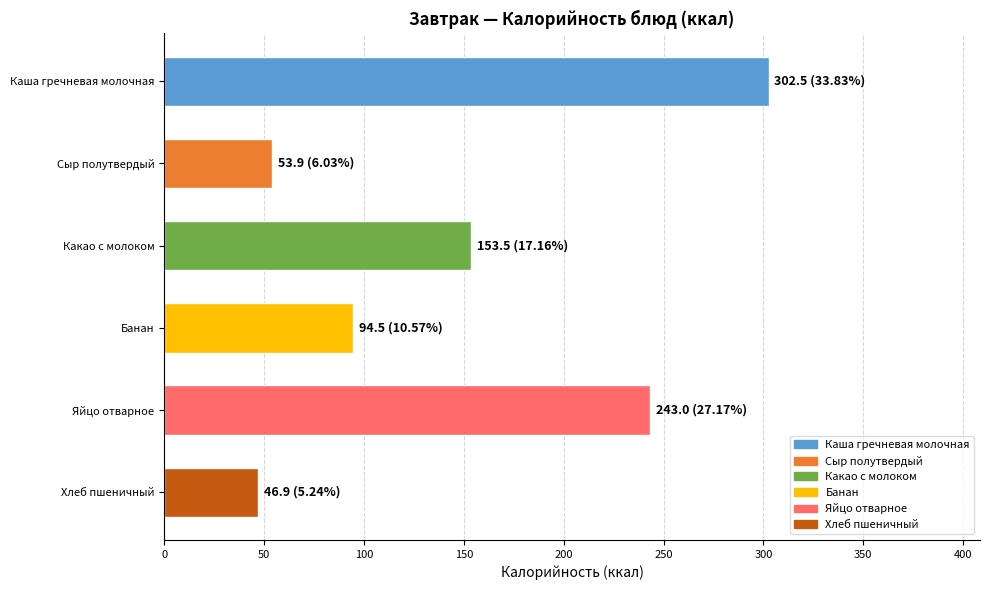

Which label corresponds to the largest value in the chart?

Каша гречневая молочная